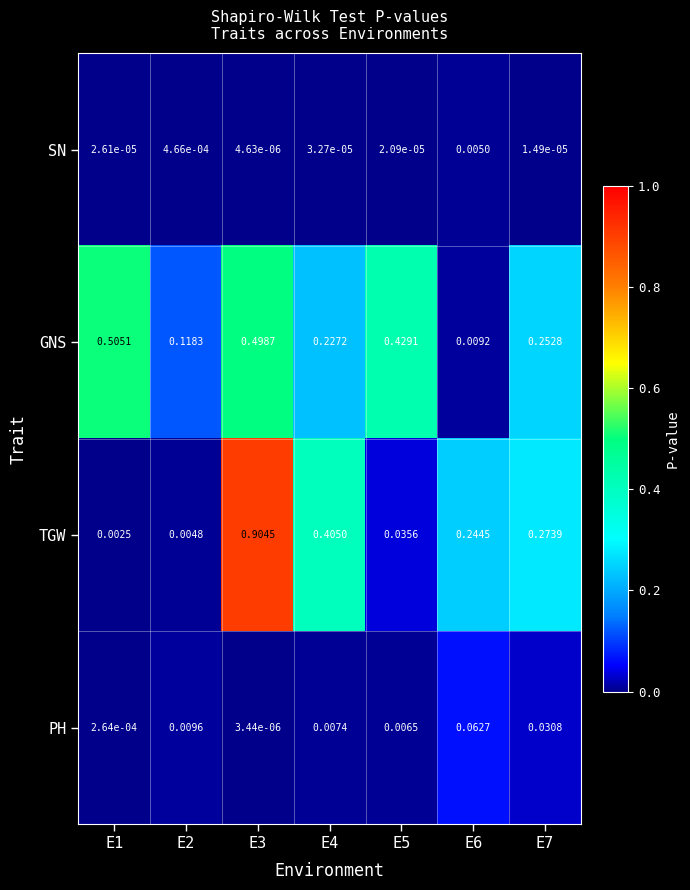

Which series changed the most between E1 and E2?

GNS